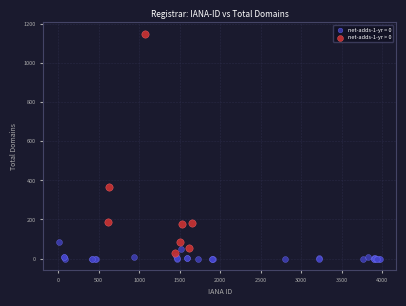

Which series reaches the maximum Y coordinate?

net-adds-1-yr > 0